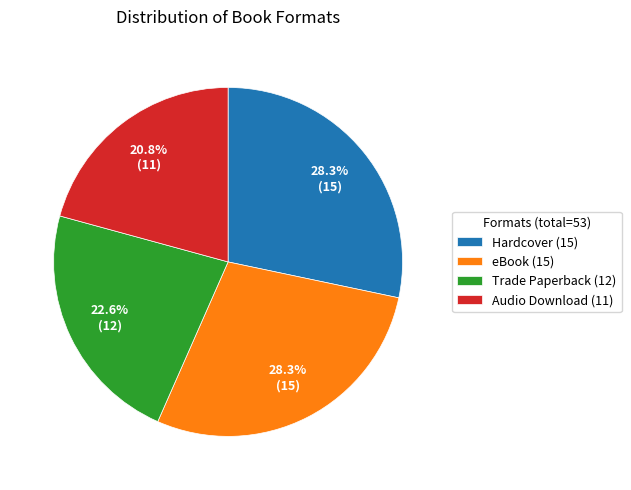

To the nearest percent, what portion does Audio Download represent?

21%